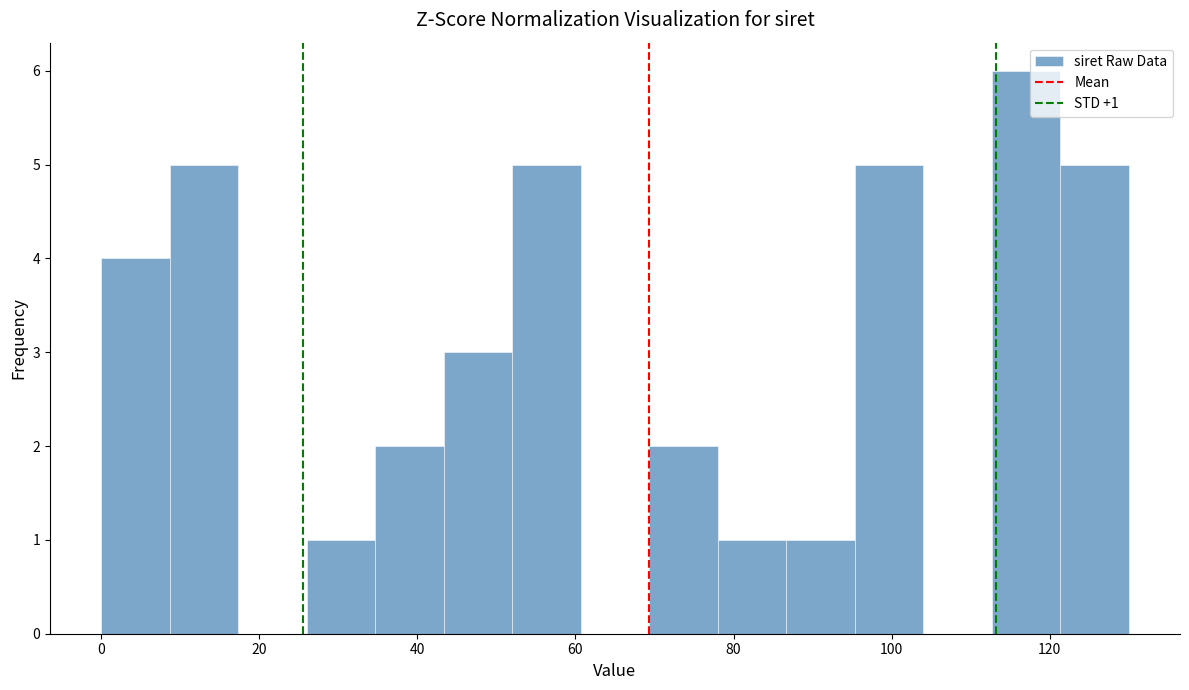

Over which range of the x-axis is the bar tallest?

112 to 122